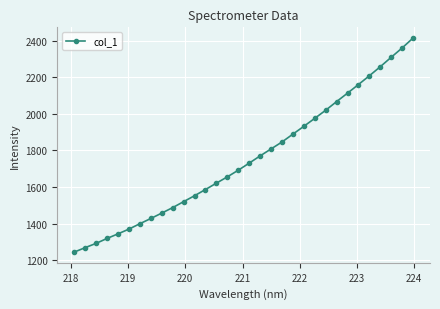

What is the difference between the second highest and minimum values?

1116.1